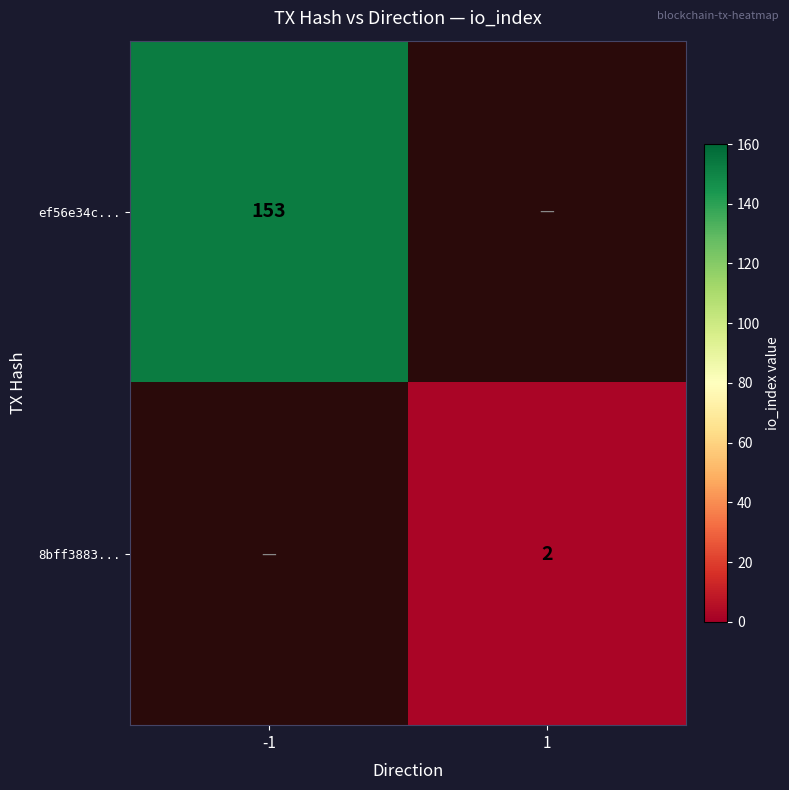

Is the value of 8bff3883... at 1 greater than the value of ef56e34c... at -1?

No